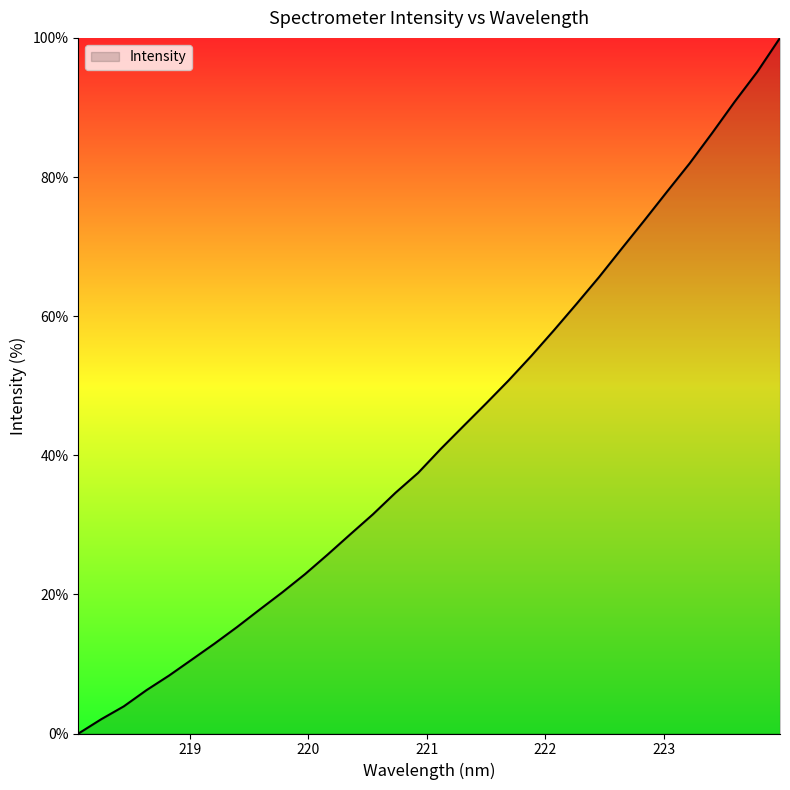

How many lines are shown in the chart?

1